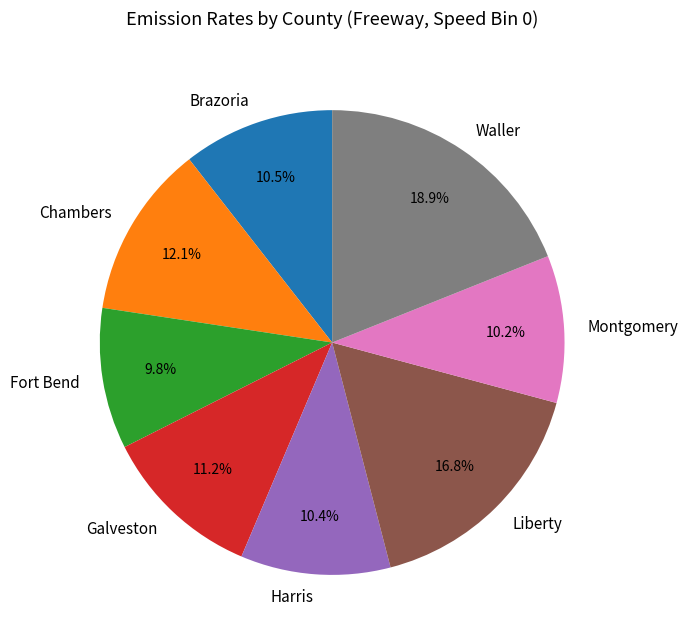

What is the total percentage of Liberty and Montgomery?

27.0%